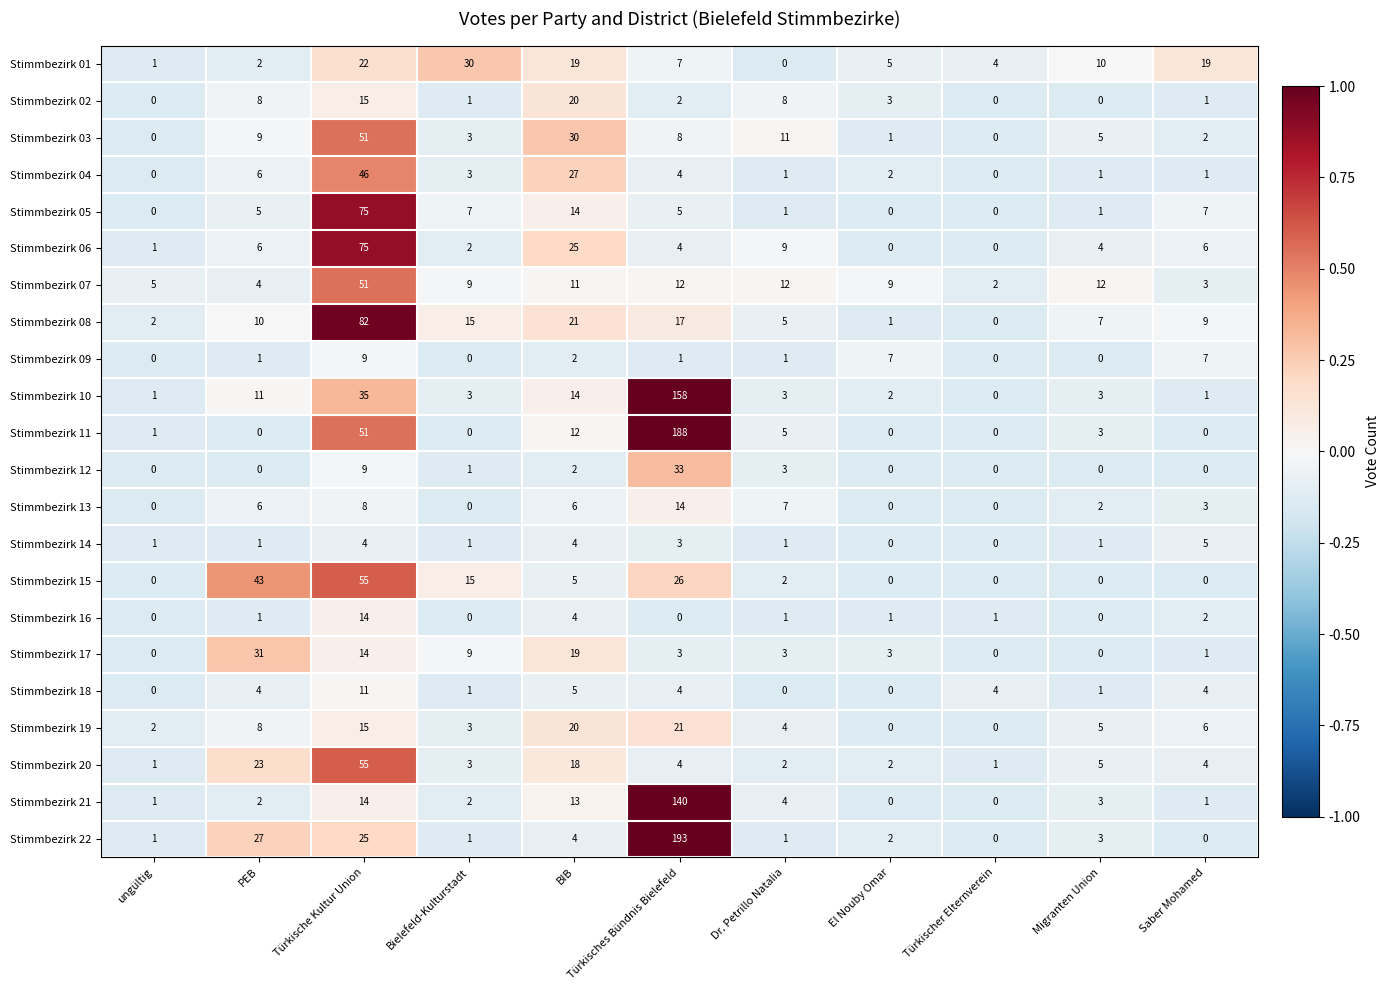

What is the spread (max minus min) of values at El Nouby Omar?

9